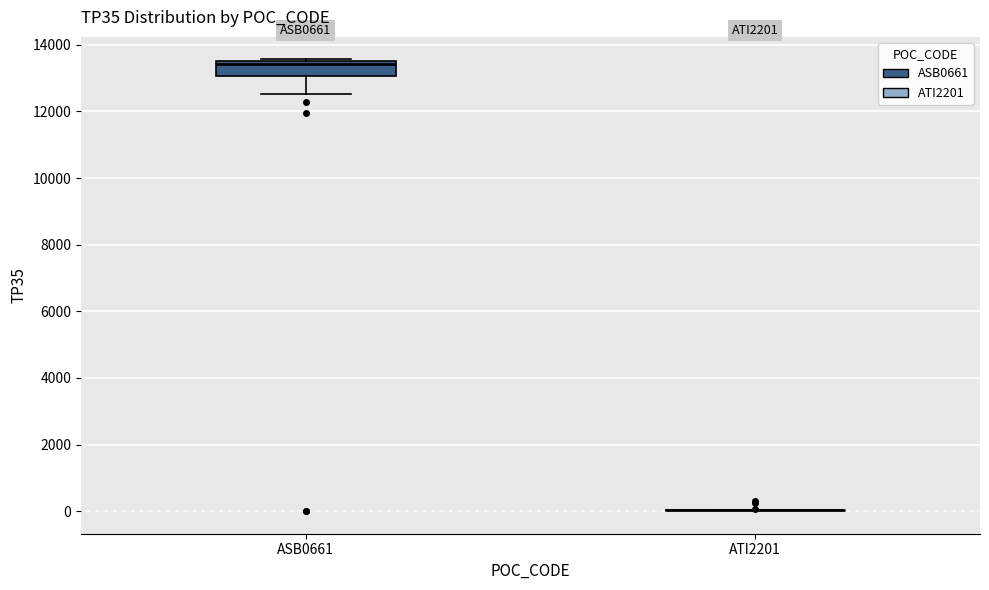

Where is the upper edge of the box for ASB0661 on the y-axis? The values are not printed on the chart, so give them approximately, as read against the axis.

13600